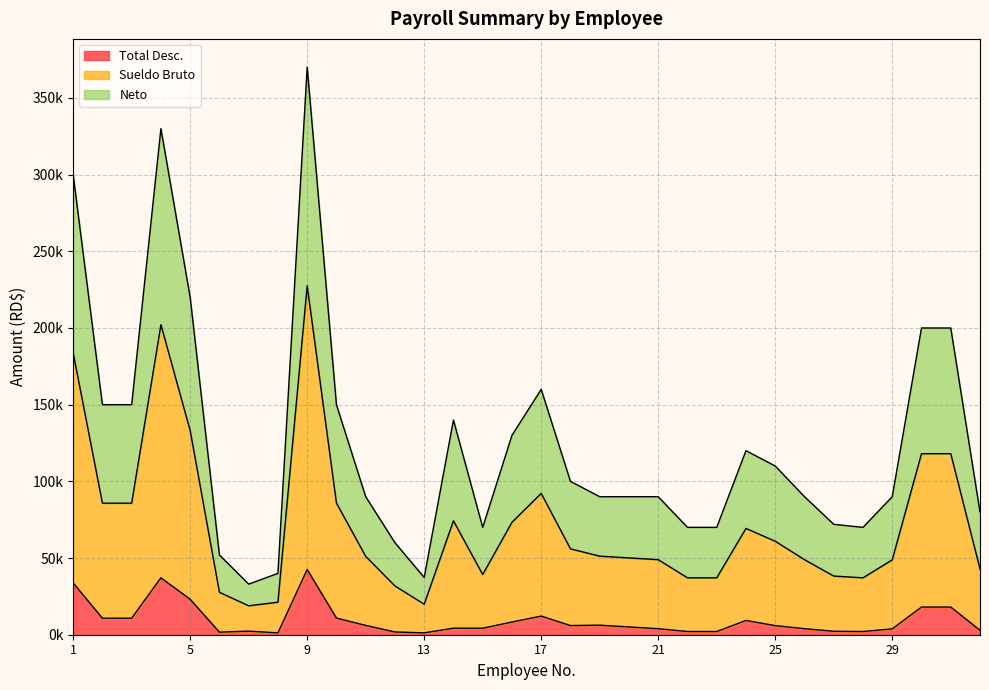

Does the chart have visible grid lines?

Yes